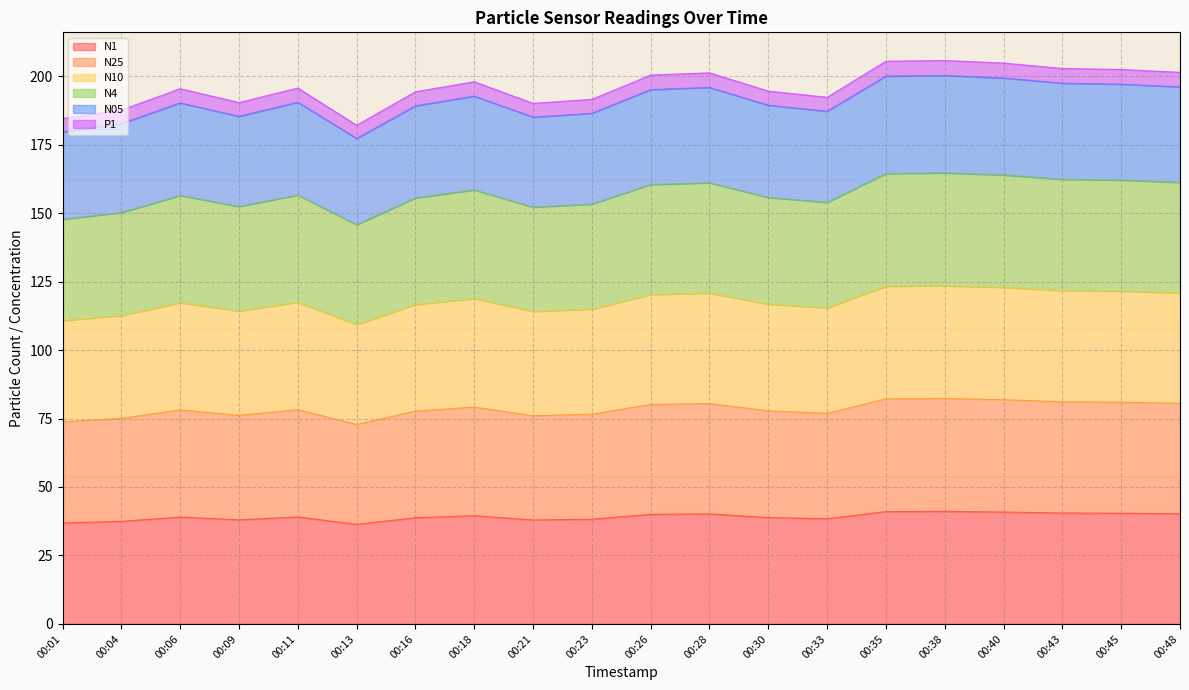

The N05 series shows 276.5 at 00:33. True or false?

False